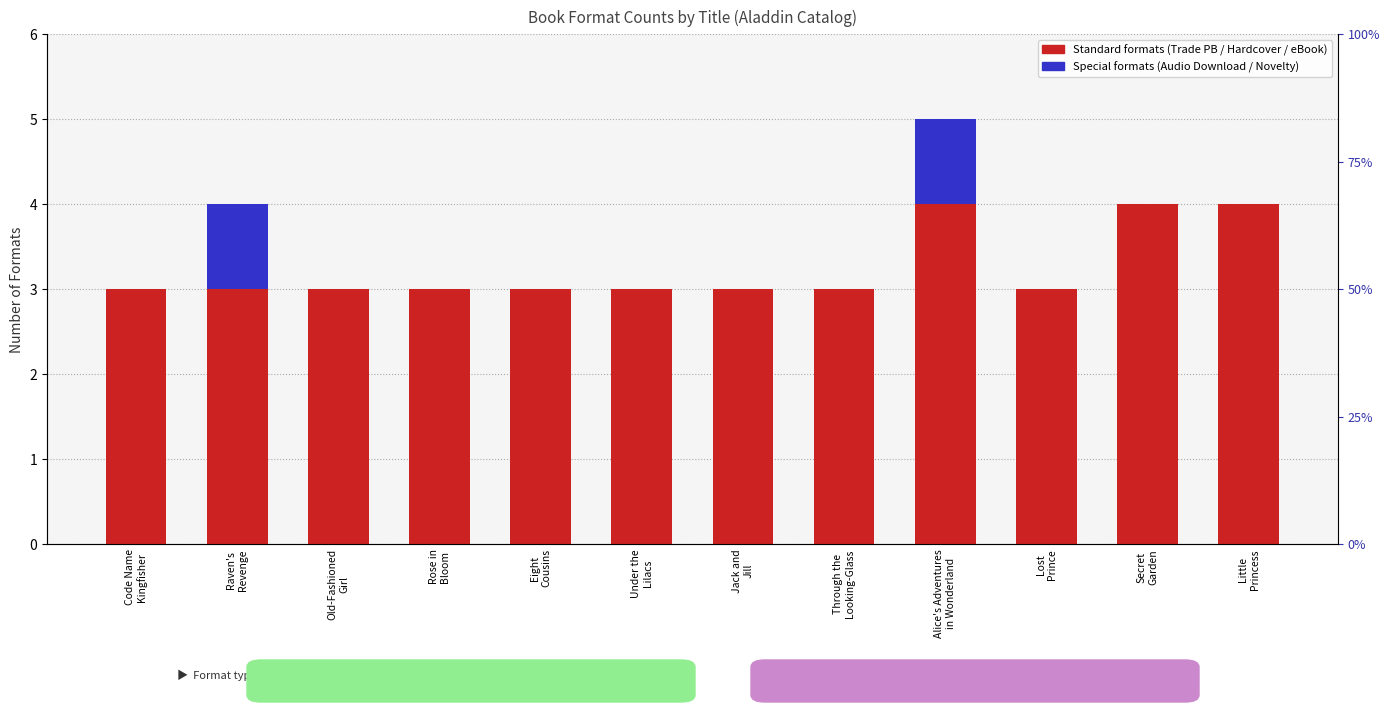

How many distinct data groups are displayed?

2